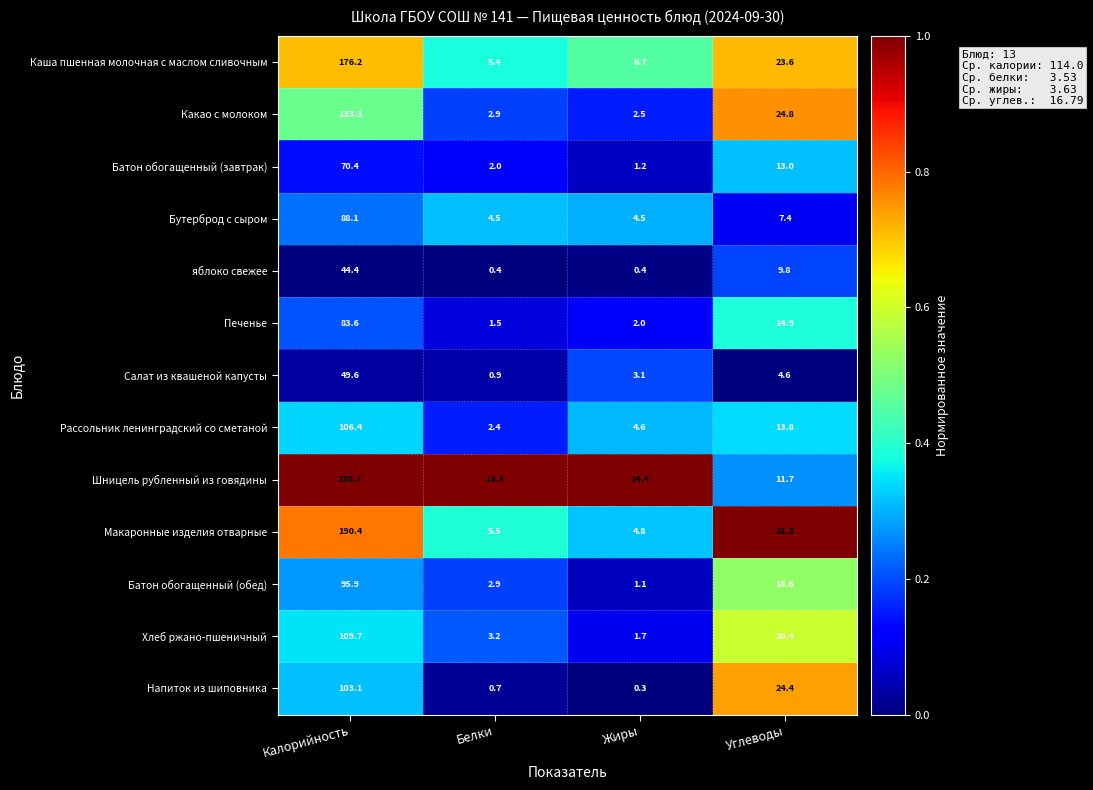

What is the total value across all series at Жиры?

47.3